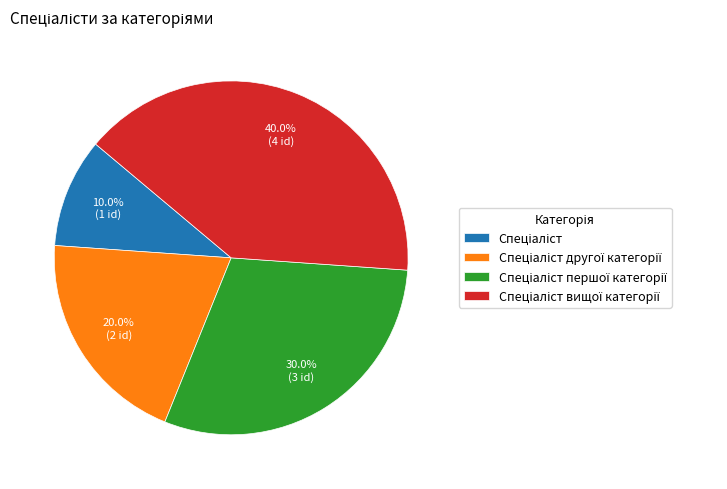

Is there any slice that represents more than half of the pie?

No